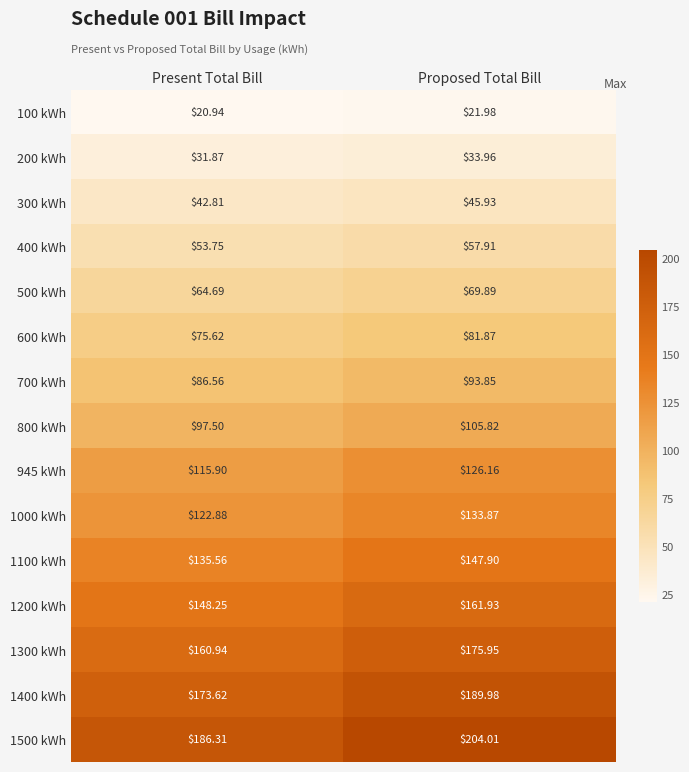

Which category has the highest value across all series?

Proposed Total Bill